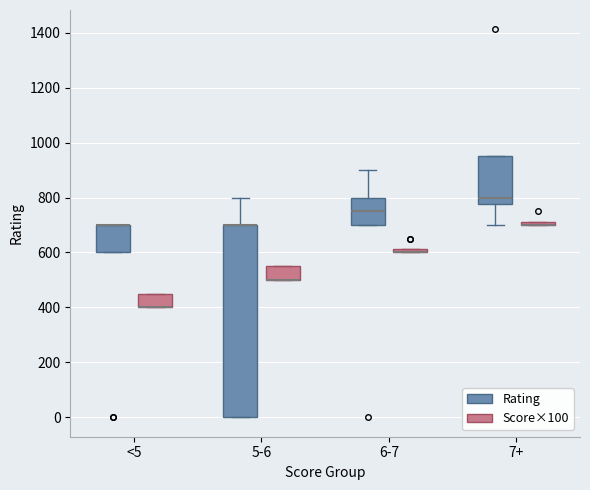

Where is the upper edge of the box for <5 (Rating) on the y-axis? The values are not printed on the chart, so give them approximately, as read against the axis.

700